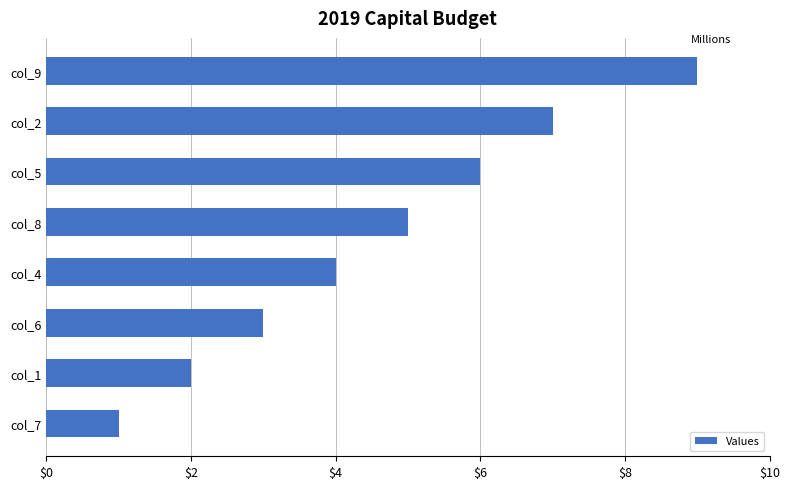

What is the label of the 1st bar from the bottom?

col_7